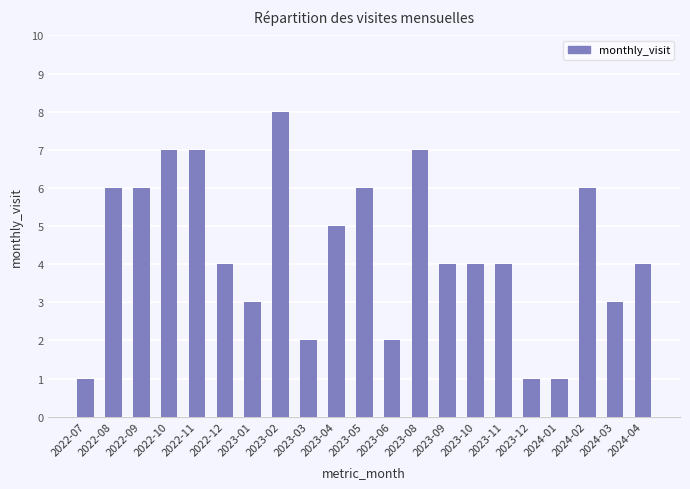

How many bars are there in total?

21